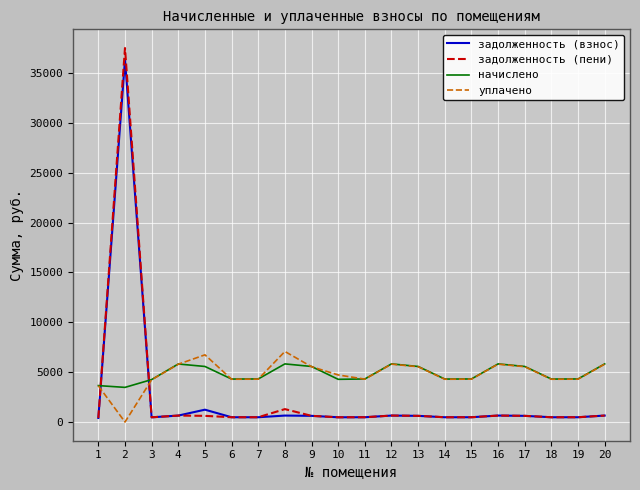

What is the total value across all series at 18?

9555.6